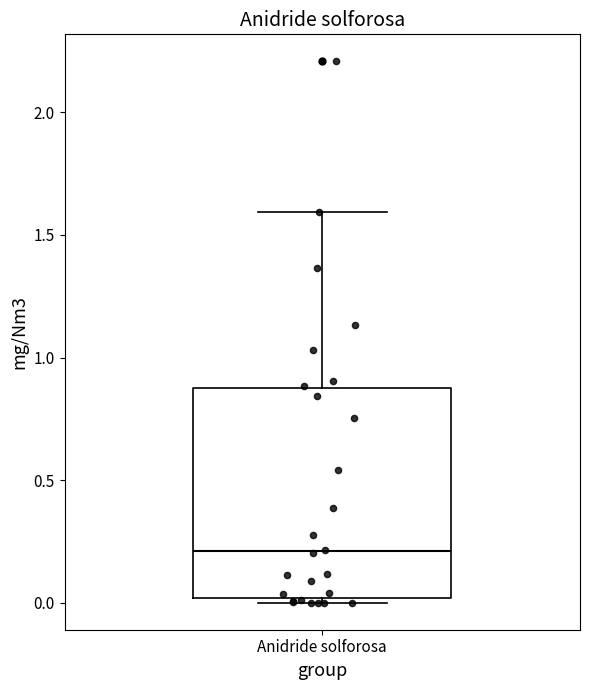

Where does the median line of the box for Anidride solforosa sit on the y-axis? The values are not printed on the chart, so give them approximately, as read against the axis.

0.20